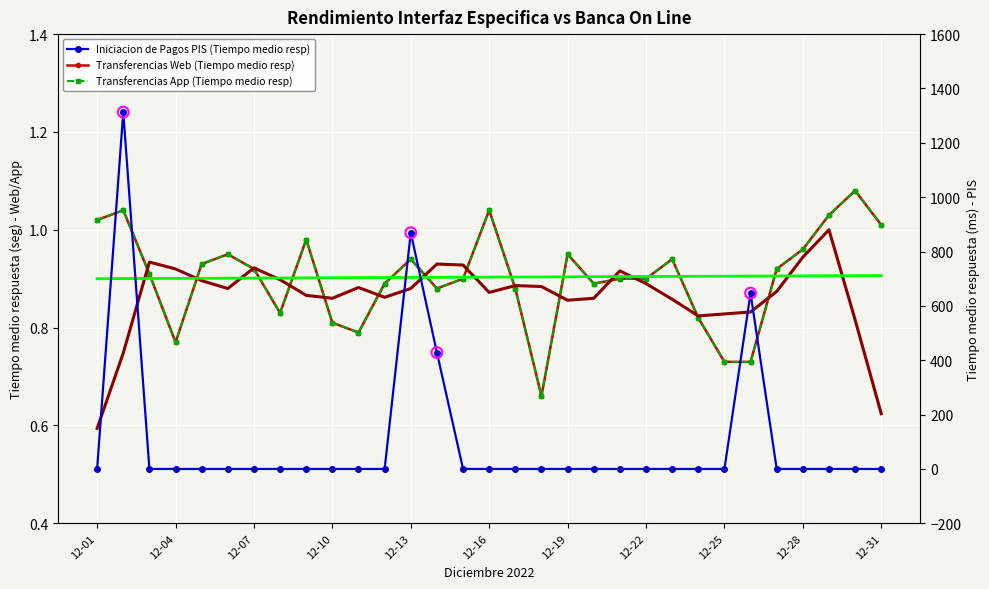

Which series reaches the minimum Y coordinate?

Iniciacion de Pagos PIS (Tiempo medio resp)